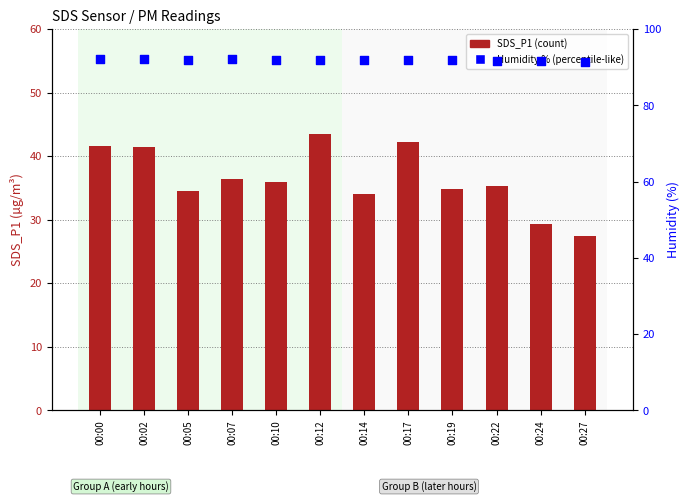

What is the total value across all series at 00:10?

127.9